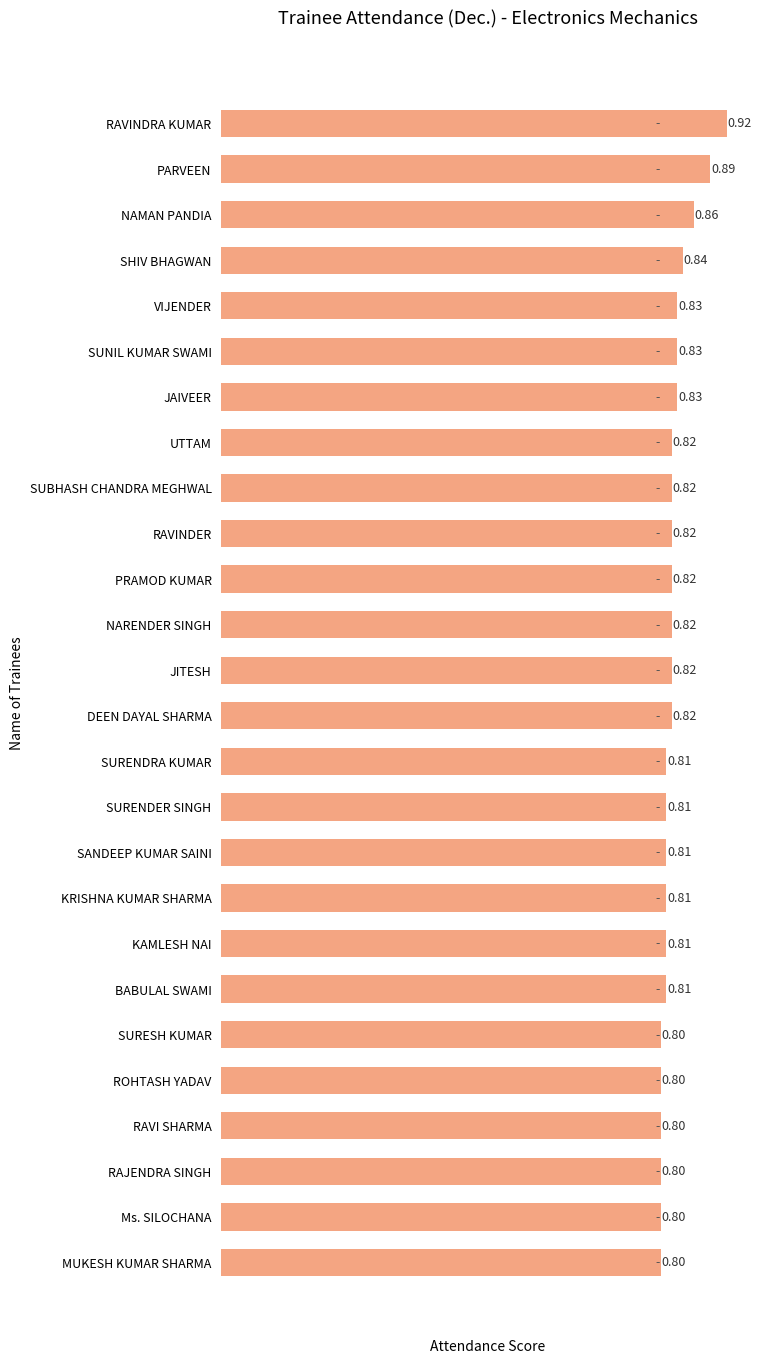

Which category has the highest value across all series?

RAVINDRA KUMAR